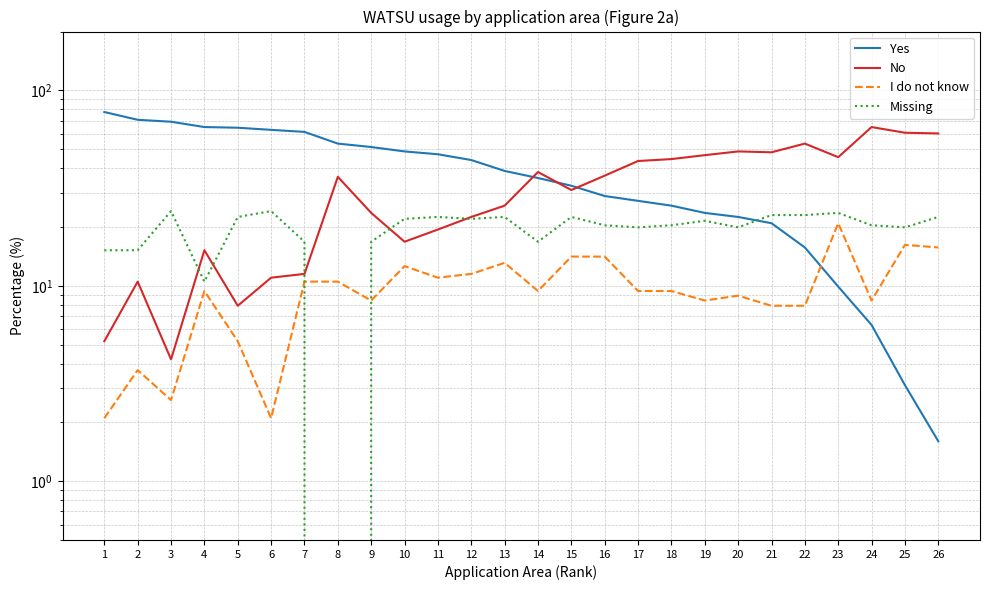

Reading left to right, list all the values displayed in this chart.

Yes: 77.5	70.7	69.1	64.9	64.4	62.8	61.3	53.4	51.3	48.7	47.1	44.0	38.7	35.6	32.5	28.8	27.2	25.7	23.6	22.5	20.9	15.7	9.9	6.3	3.1	1.6
No: 5.2	10.5	4.2	15.2	7.9	11.0	11.5	36.1	23.6	16.8	19.4	22.5	25.7	38.2	30.9	36.6	43.5	44.5	46.6	48.7	48.2	53.4	45.5	64.9	60.7	60.2
I do not know: 2.1	3.7	2.6	9.4	5.2	2.1	10.5	10.5	8.4	12.6	11.0	11.5	13.1	9.4	14.1	14.1	9.4	9.4	8.4	8.9	7.9	7.9	20.9	8.4	16.2	15.7
Missing: 15.2	15.2	24.1	10.5	22.5	24.1	16.8	0.0	16.8	22.0	22.5	22.0	22.5	16.8	22.5	20.4	19.9	20.4	21.5	19.9	23.0	23.0	23.6	20.4	19.9	22.5